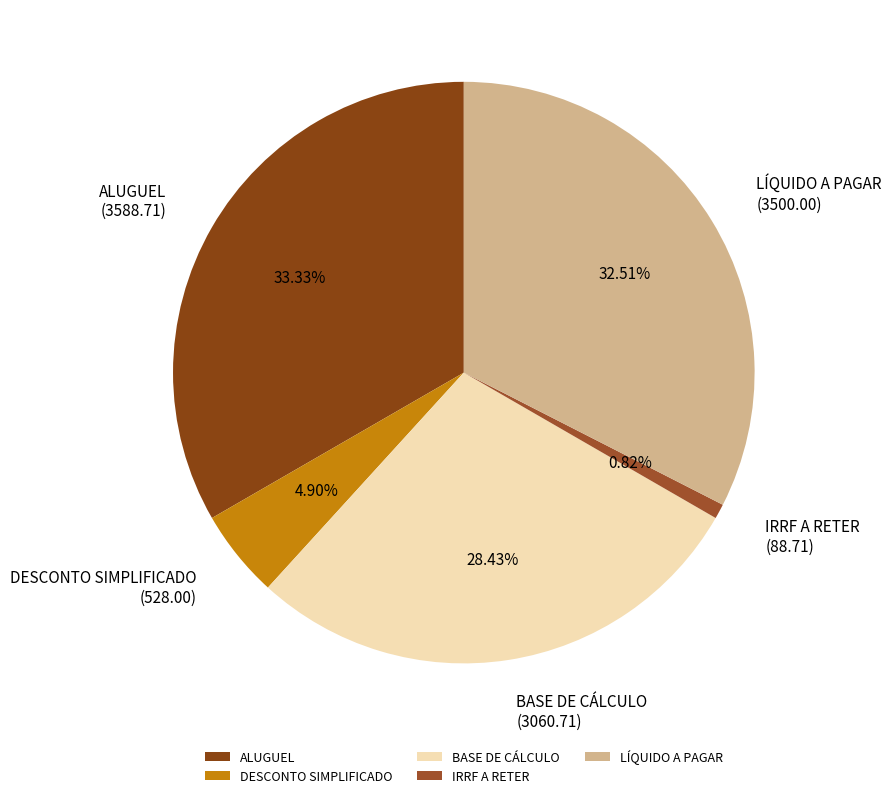

Is BASE DE CÁLCULO the majority of the pie?

No